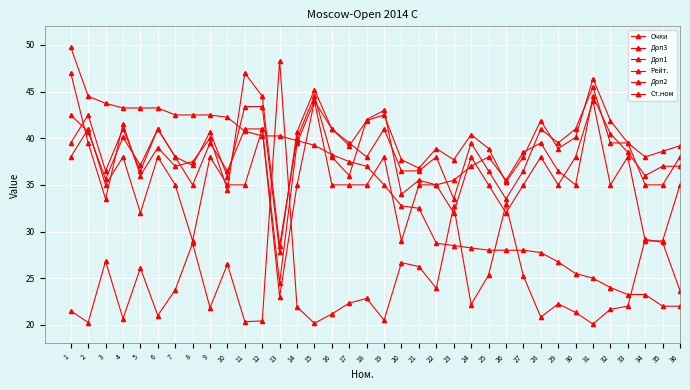

Count the number of categories in the chart.

36